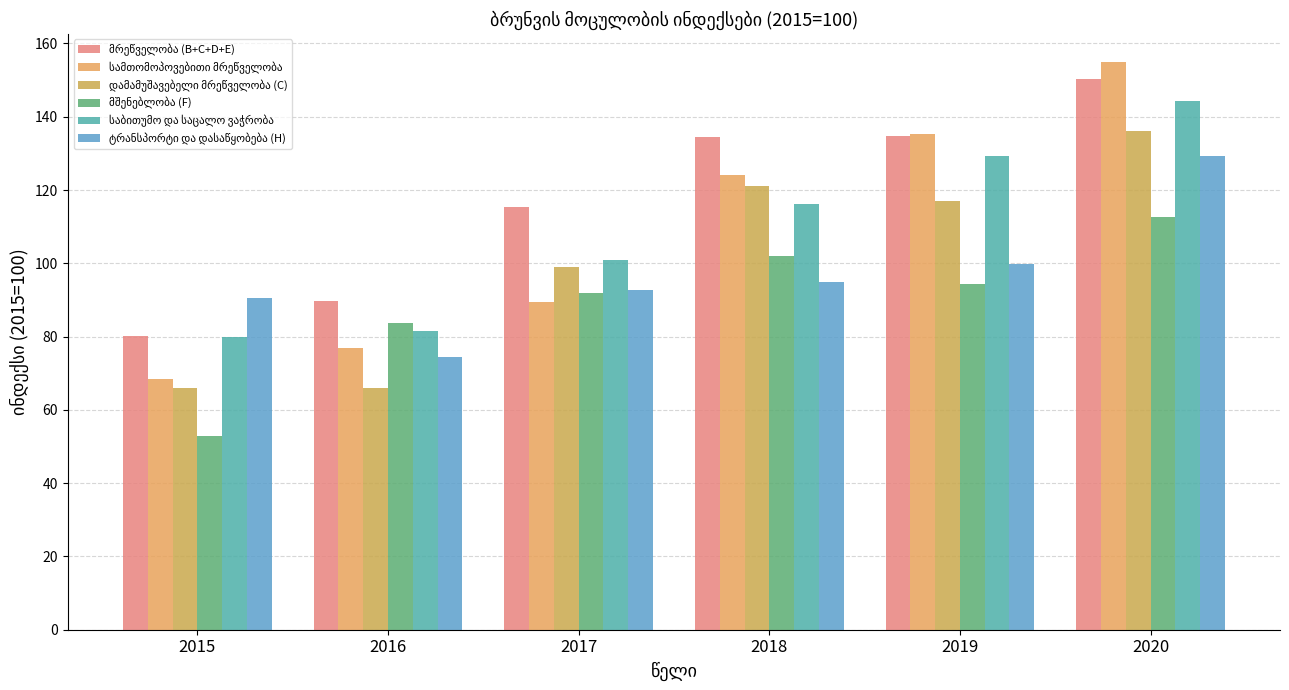

Reading right to left, transcribe all the data shown in this chart.

მრეწველობა (B+C+D+E): 150.3	134.7	134.5	115.3	89.8	80.1
სამთომოპოვებითი მრეწველობა: 154.9	135.2	124.0	89.5	76.8	68.4
დამამუშავებელი მრეწველობა (C): 136.2	117.1	121.0	98.9	66.1	65.9
მშენებლობა (F): 112.6	94.3	102.0	91.8	83.6	52.9
საბითუმო და საცალო ვაჭრობა: 144.3	129.3	116.1	100.8	81.5	79.9
ტრანსპორტი და დასაწყობება (H): 129.2	99.7	94.9	92.7	74.4	90.6